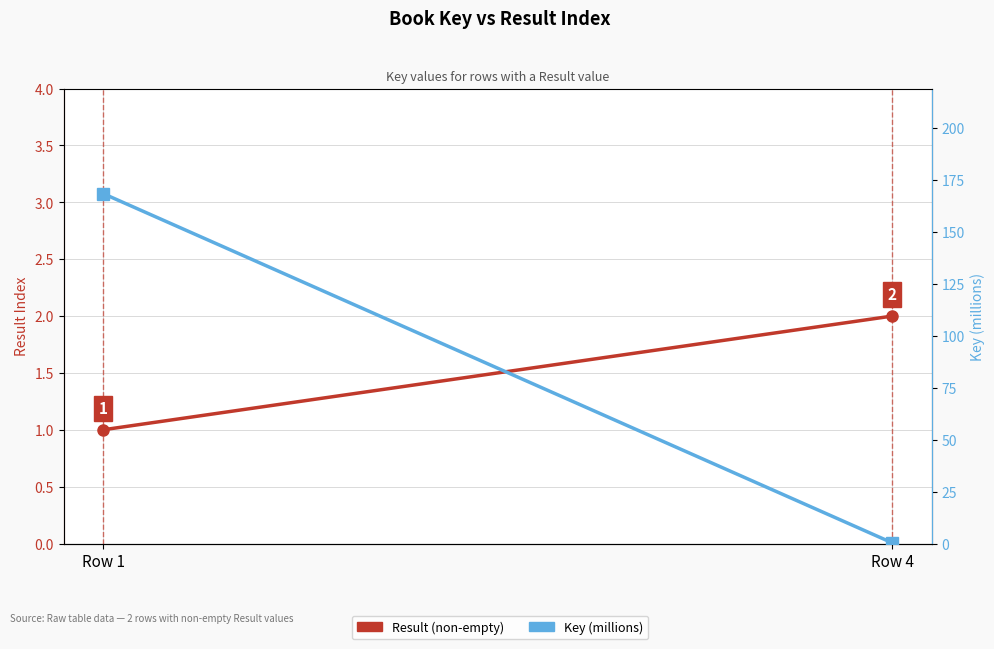

What is the value of the Key (millions) point at the 2nd from the left?

0.3